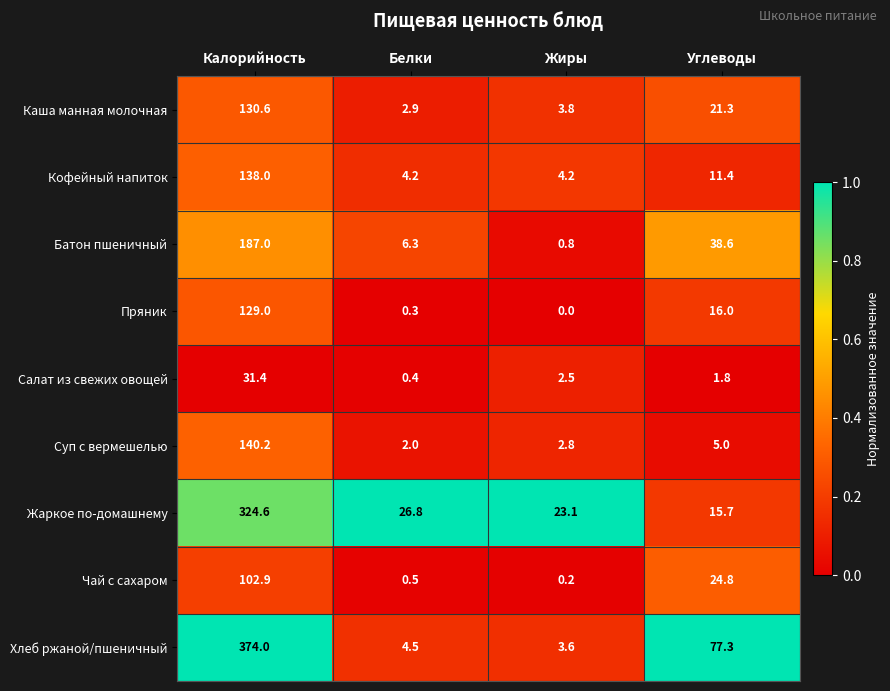

Is the value of Кофейный напиток at Белки greater than the value of Жаркое по-домашнему at Калорийность?

No